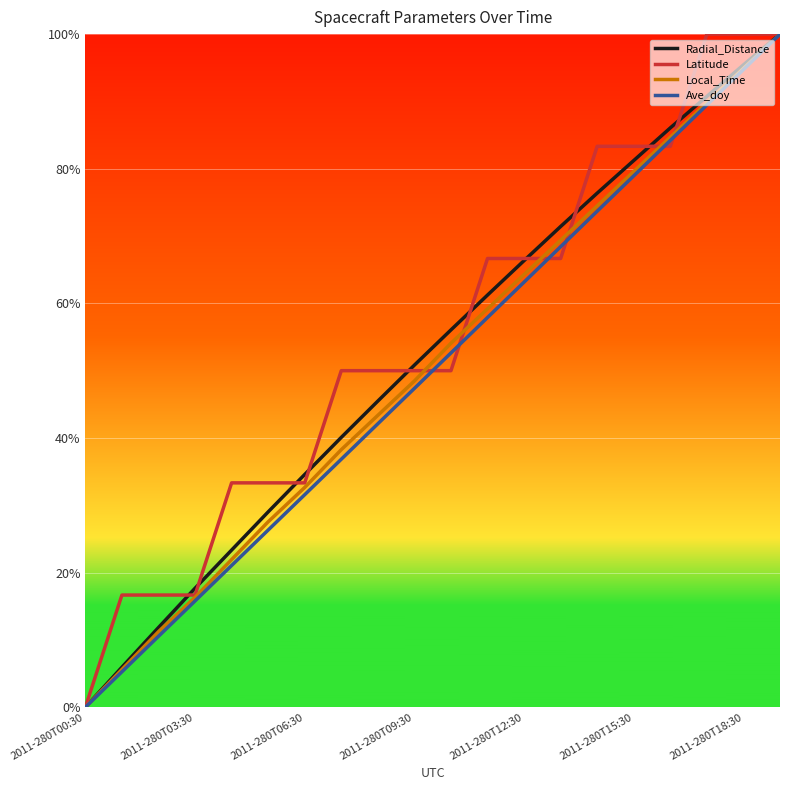

Is this an area chart (filled region under the line)?

No